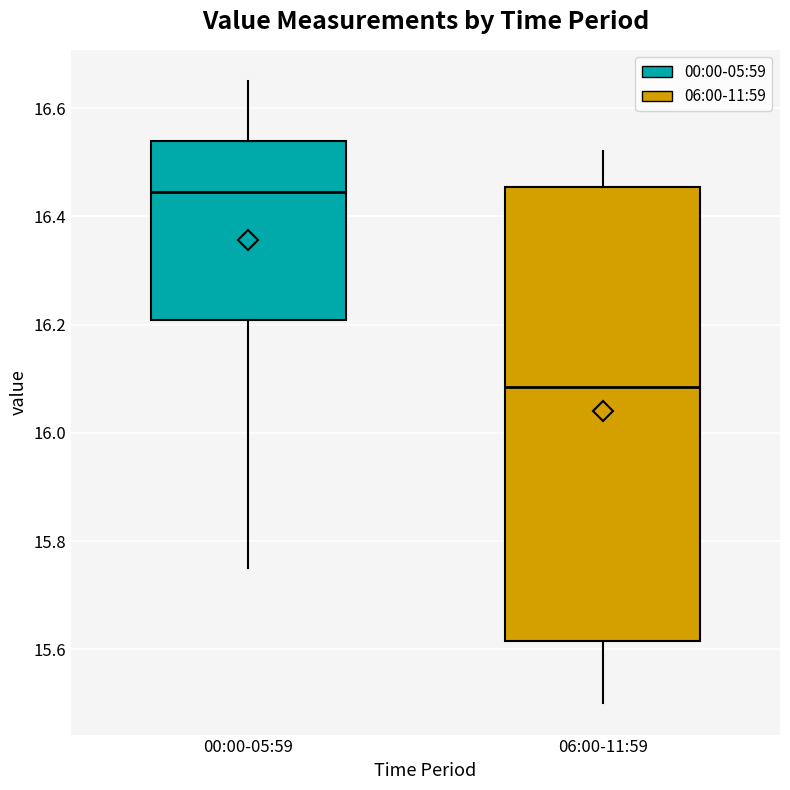

Which box's median line is the highest?

00:00-05:59